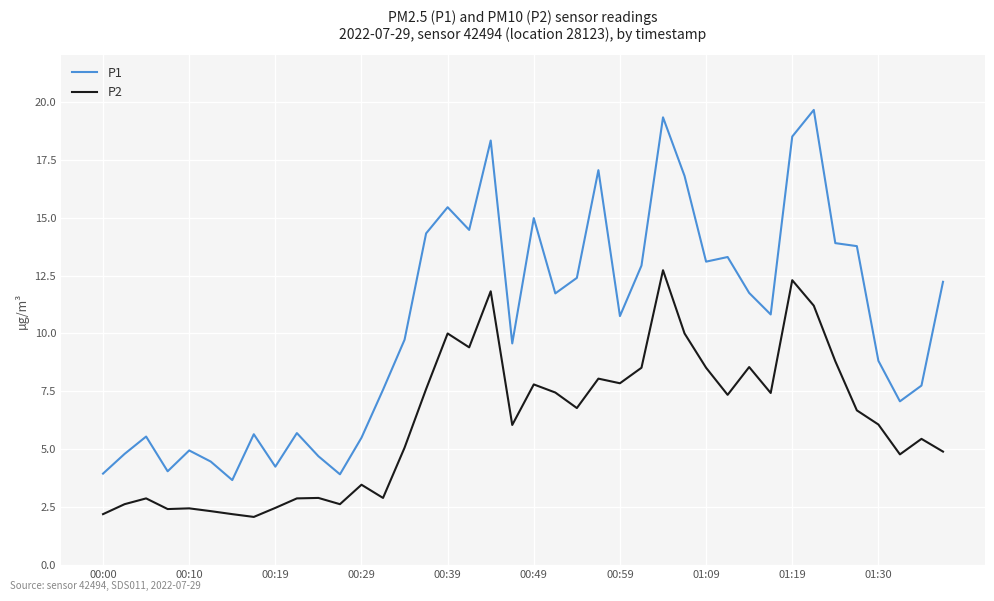

Rank the series by their average value, from lowest to highest.

P2, P1